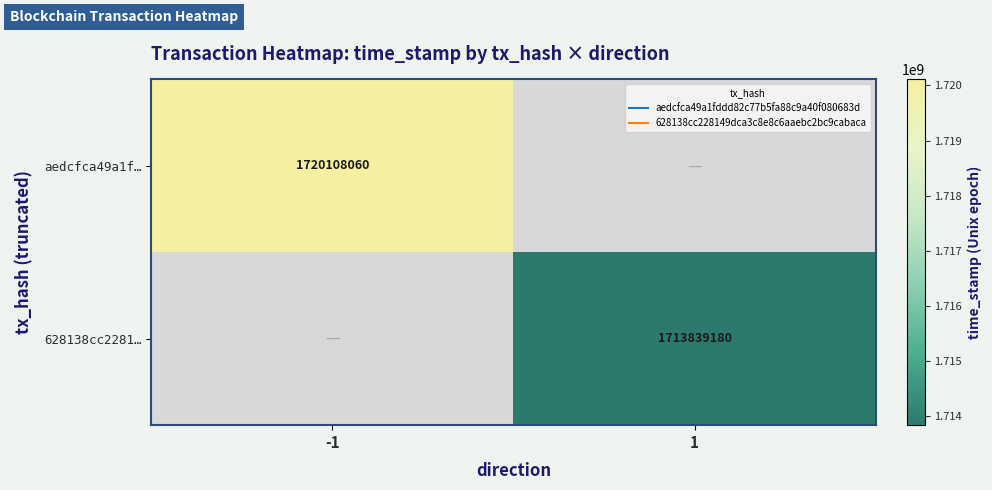

The aedcfca49a1f… series shows 1720108060.0 at -1. True or false?

True